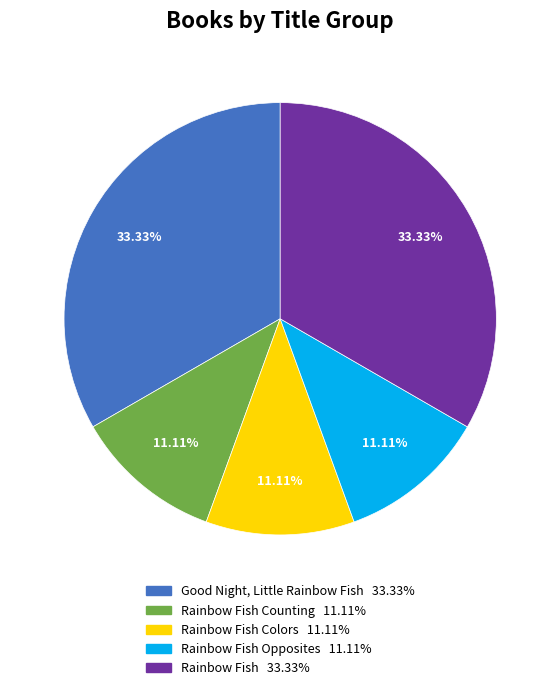

Is there a majority slice in this chart?

No